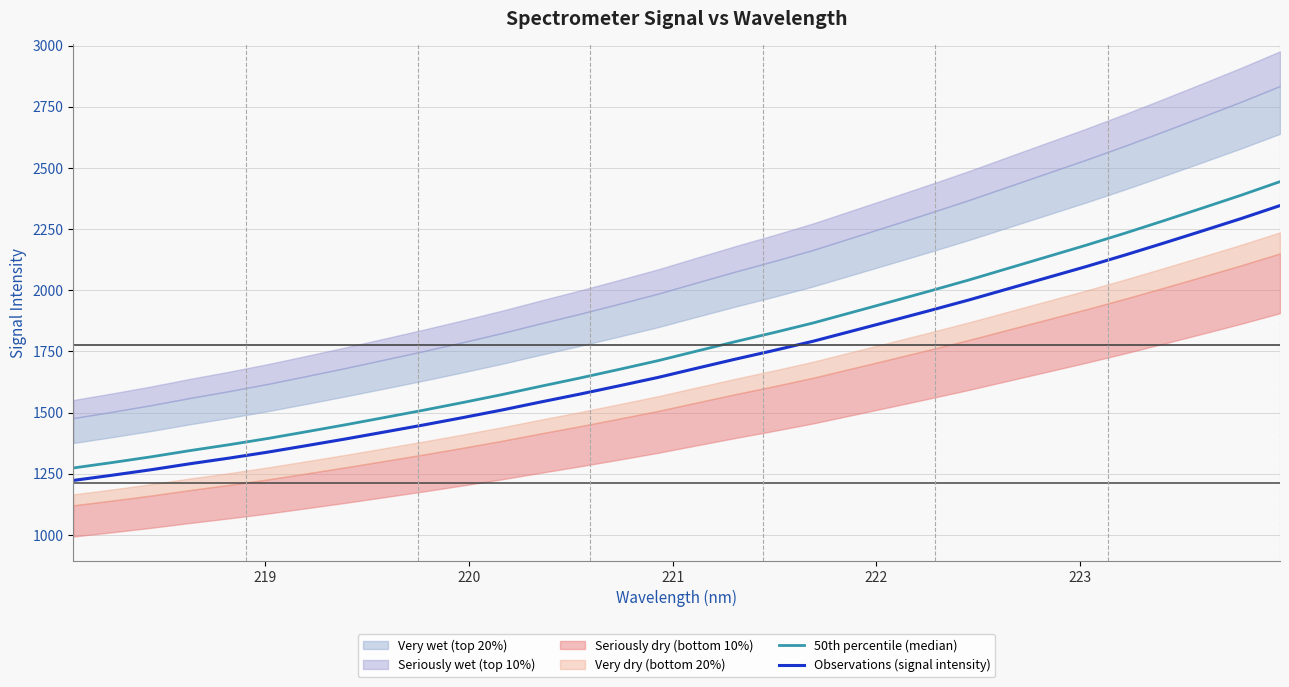

Does the chart display data point markers on the line(s)?

No